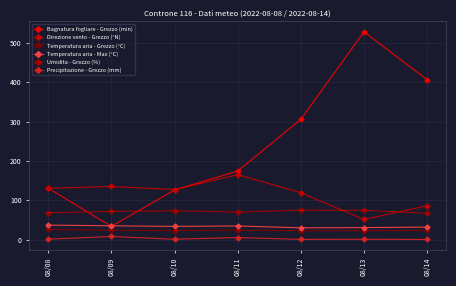

At which category is the sum across all series the highest?

08/13